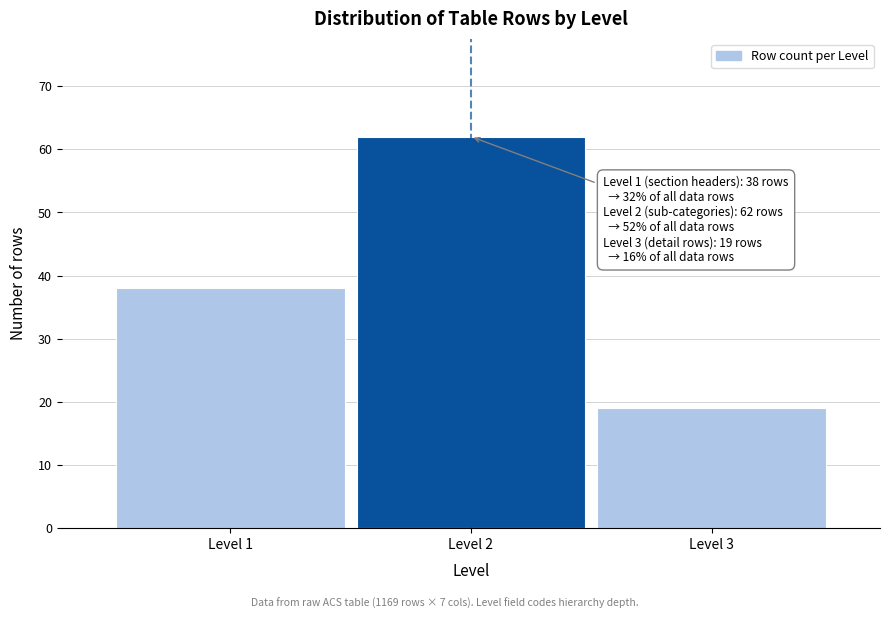

Reading left to right, what are all the values shown in this chart?

Level 1=38	Level 2=62	Level 3=19